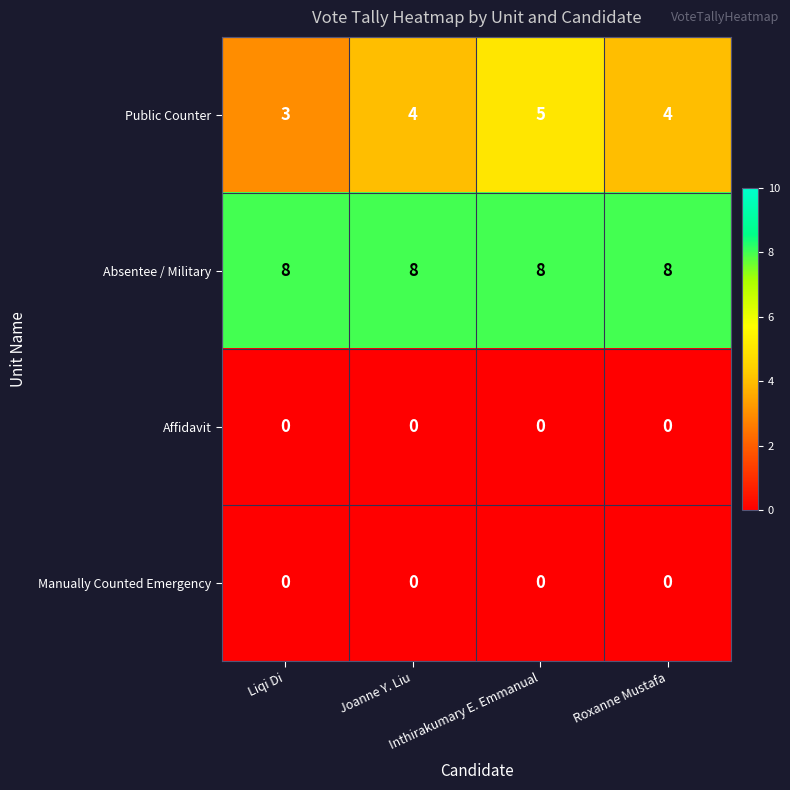

Which series has the largest total across all categories?

Absentee / Military